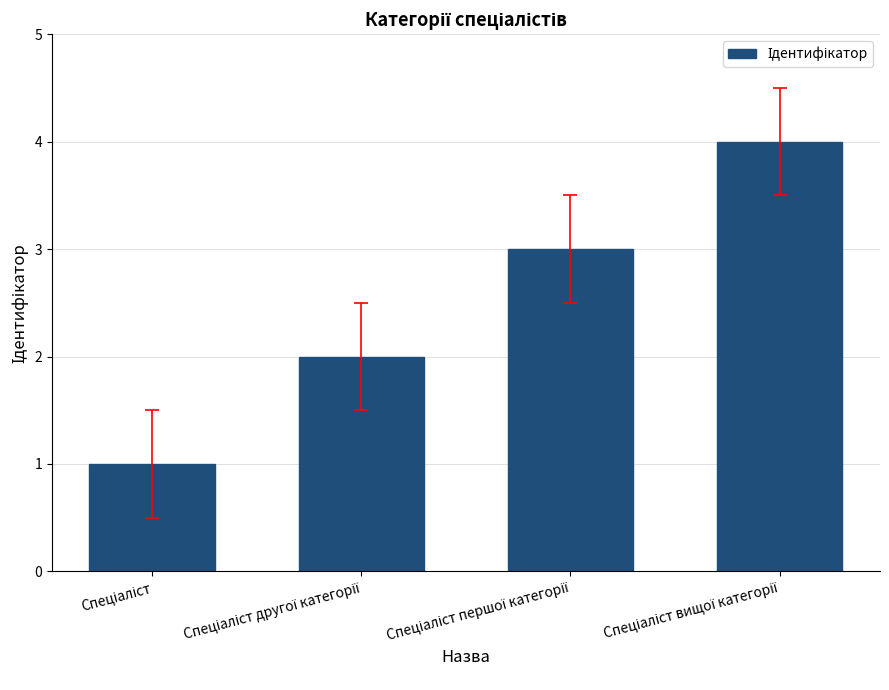

What is the greatest value displayed?

4